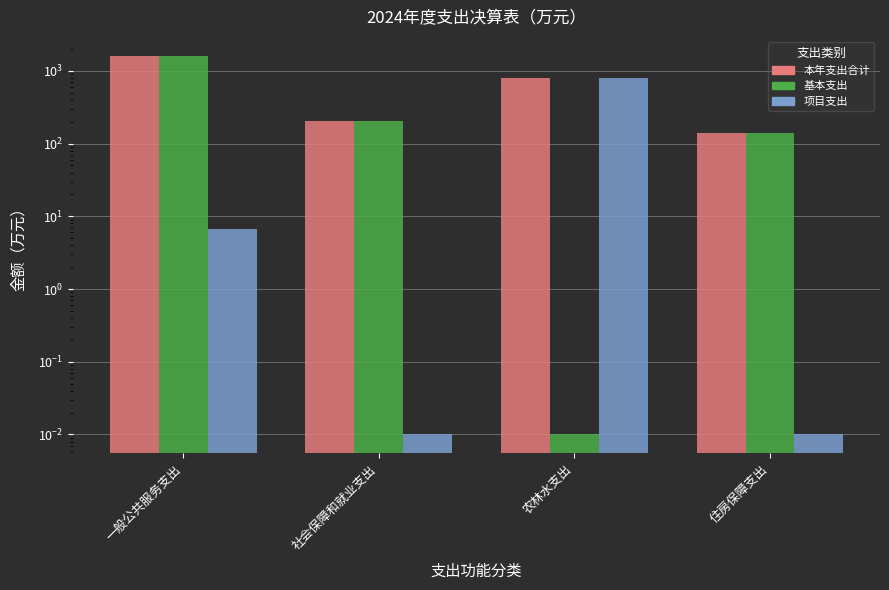

At which category is the sum across all series the highest?

一般公共服务支出